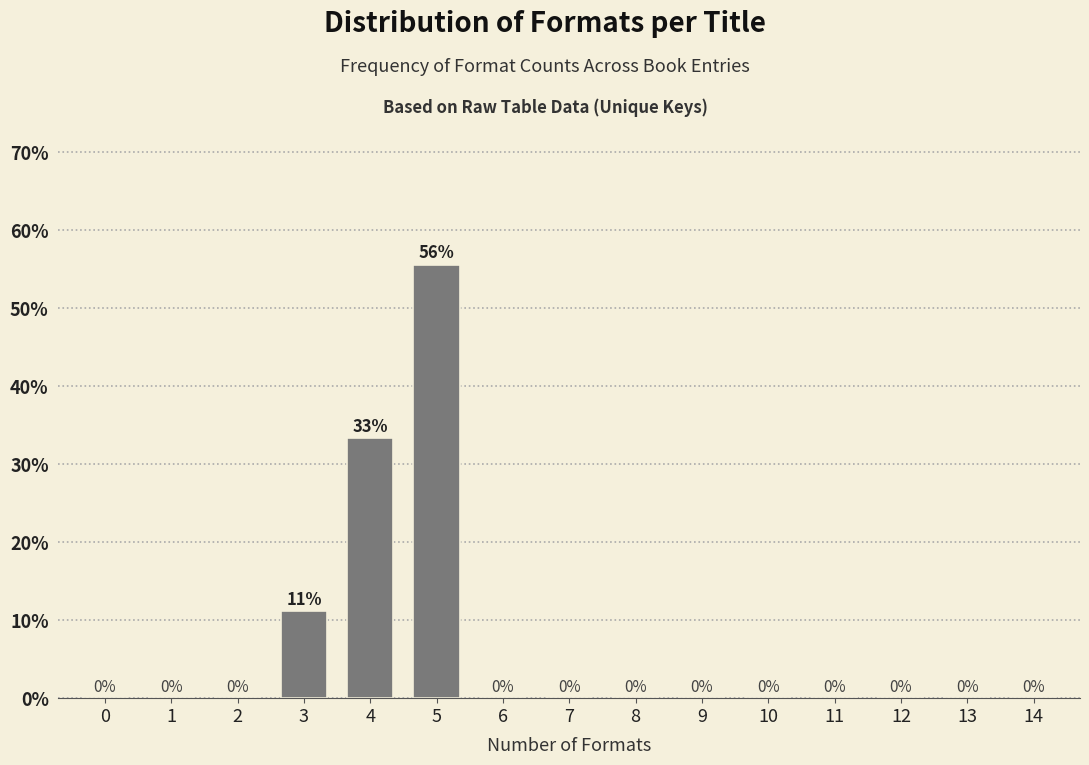

Between 0 and 3, which is larger?

3